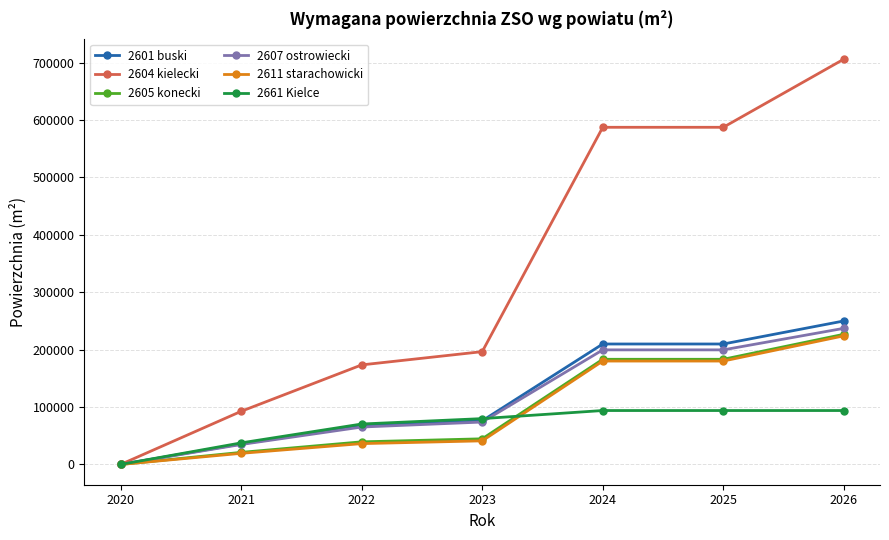

The value of 2604 kielecki at 2024 is 587180. True or false?

True